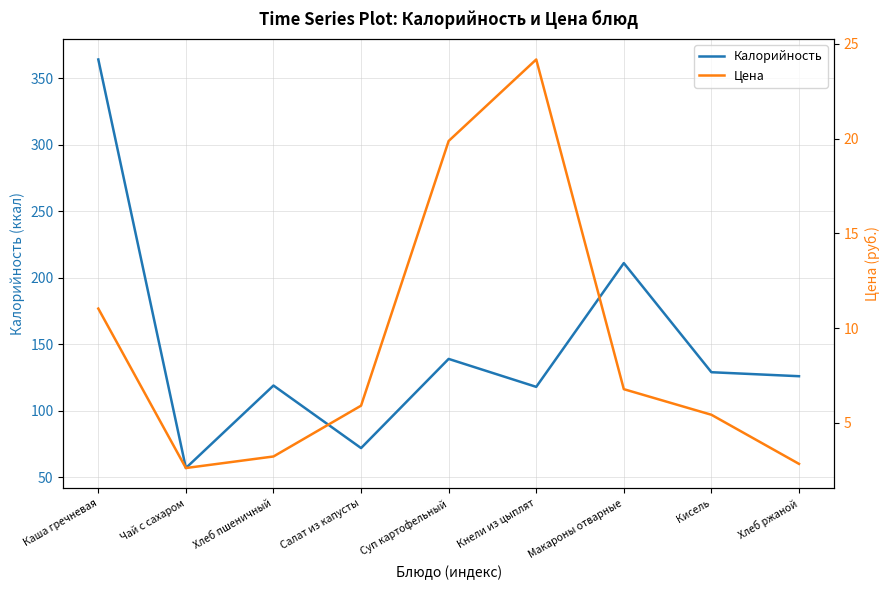

Which series has the widest spread of values?

Калорийность